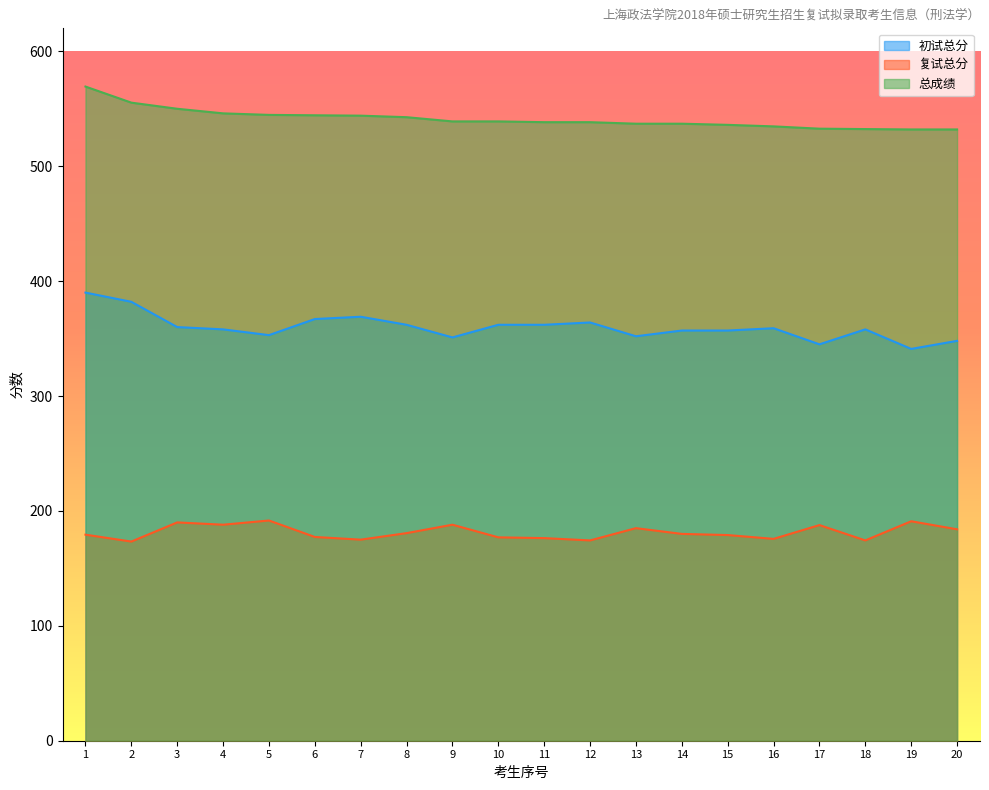

Is the value of 初试总分 at 7 greater than the value of 总成绩 at 20?

No